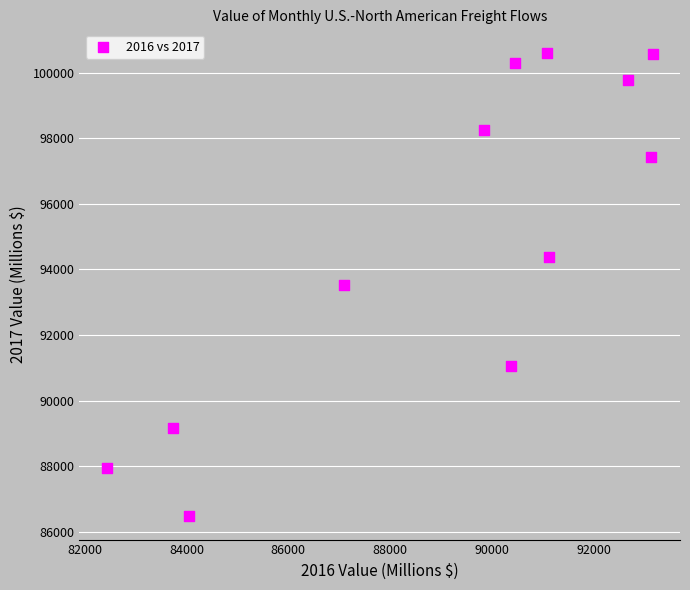

What is the range of X values (max minus min)?

10735.1